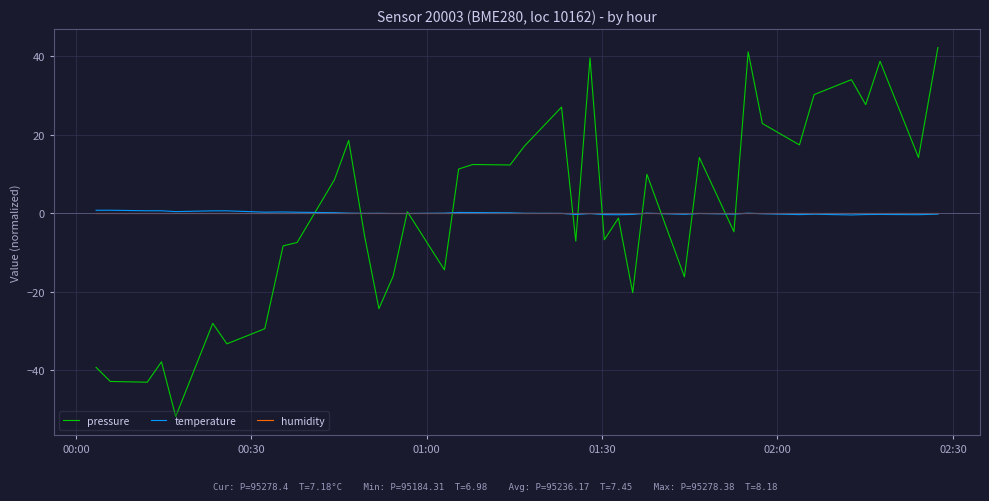

Which series has the widest spread of values?

pressure